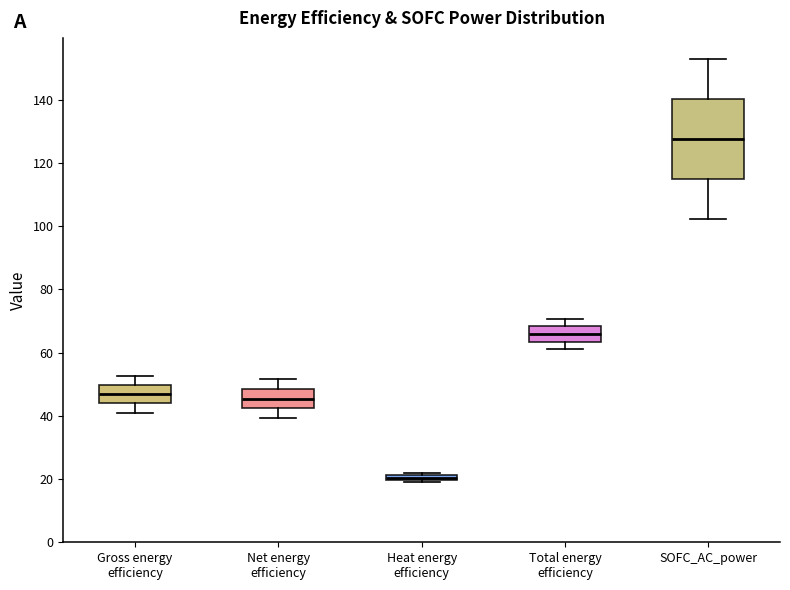

Where does the upper whisker of the box for Gross energy efficiency end on the y-axis? The values are not printed on the chart, so give them approximately, as read against the axis.

52